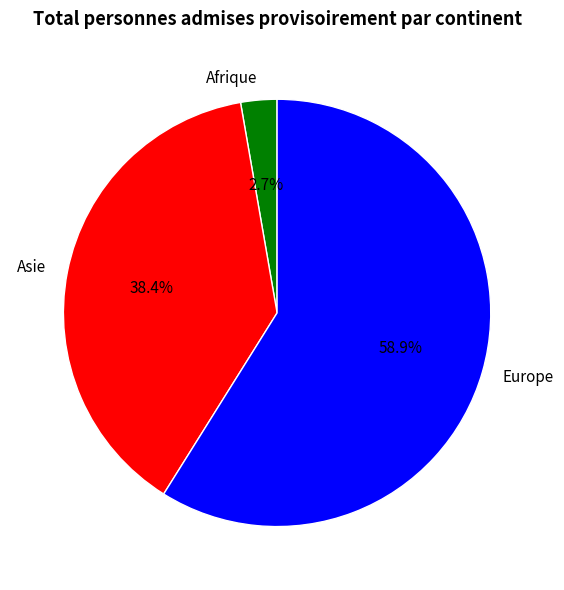

Which has a higher value, Asie or Afrique?

Asie